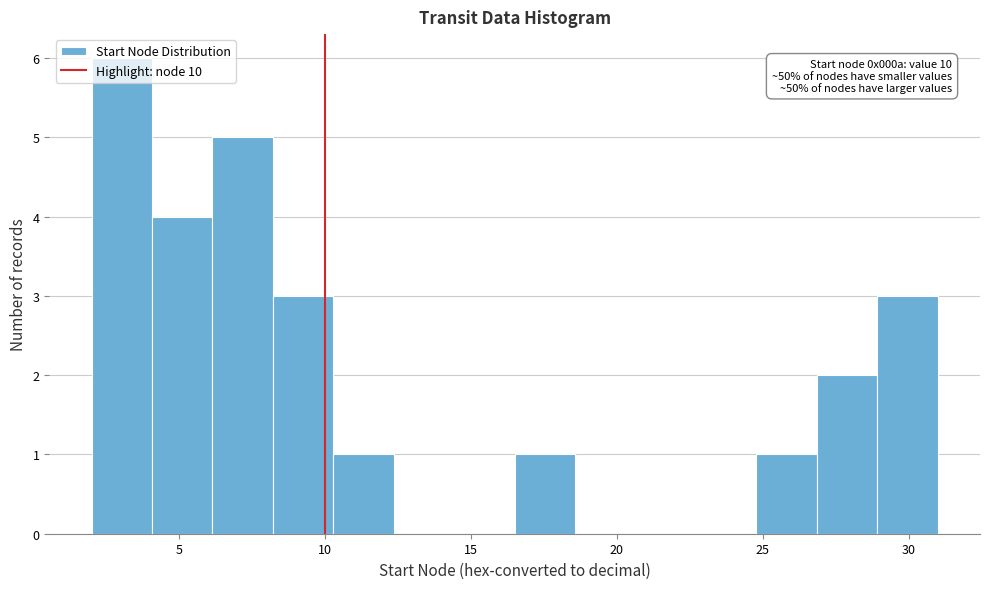

Which range on the x-axis has the tallest bar?

2.0 to 4.0